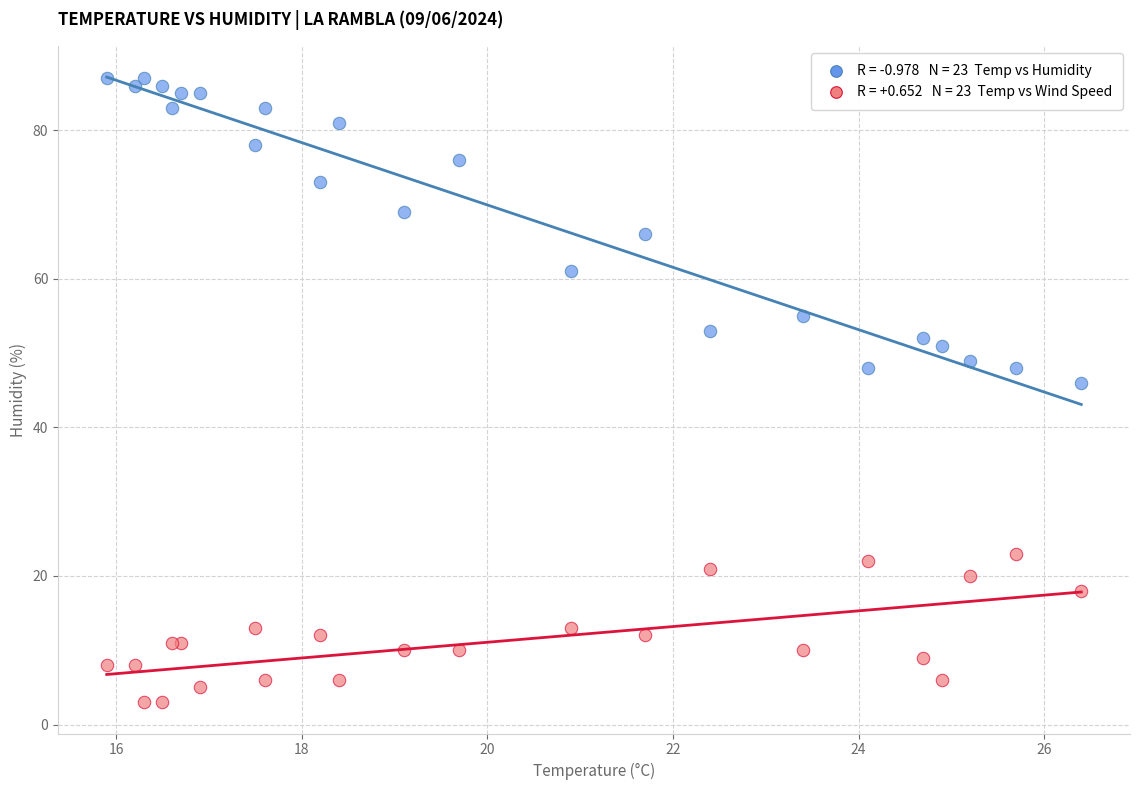

Across all series, what Y value is closest to 45?

46